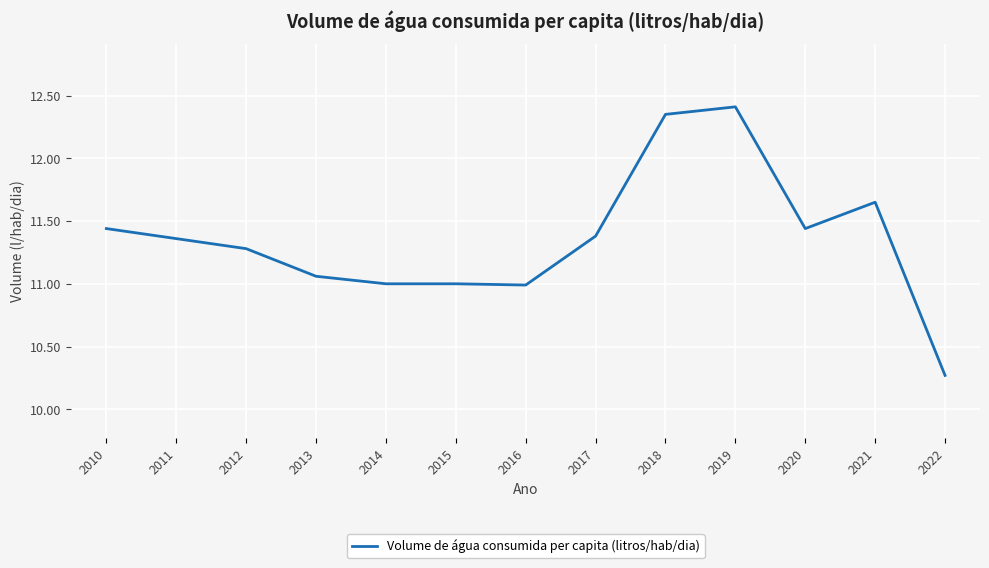

What is the greatest value displayed?

12.4